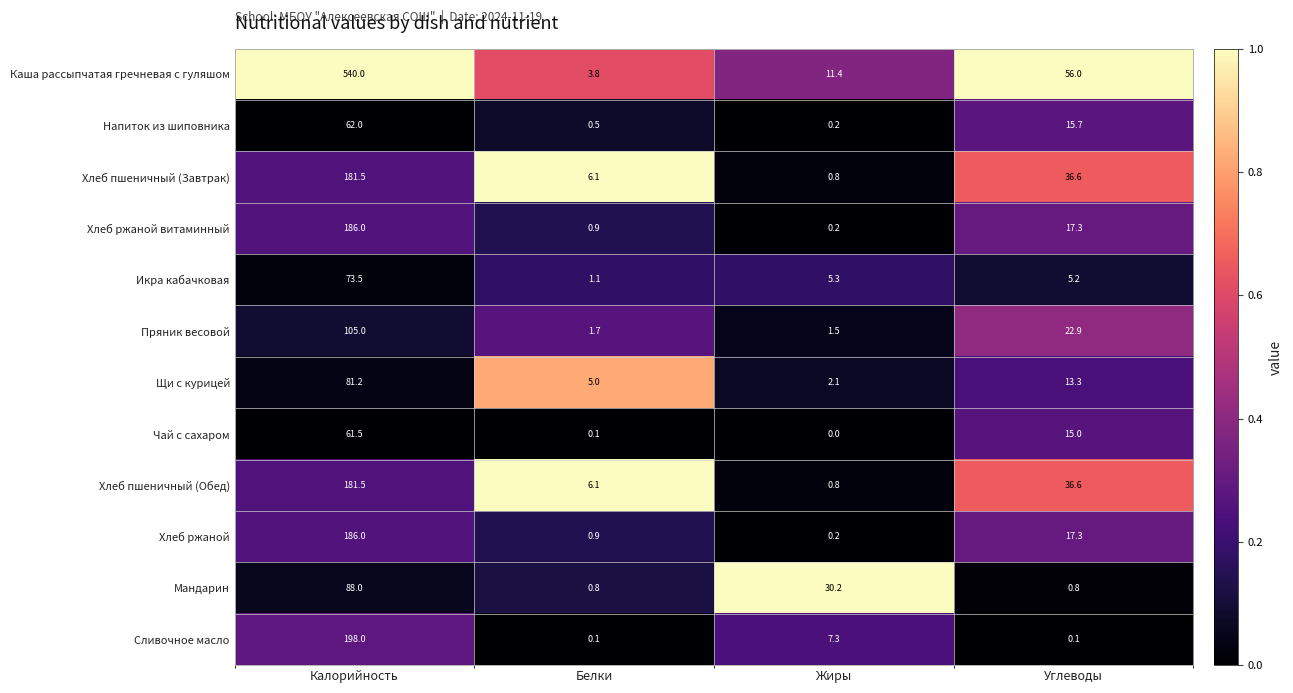

What is the difference between the second highest and second lowest values in the Хлеб ржаной series?

16.4